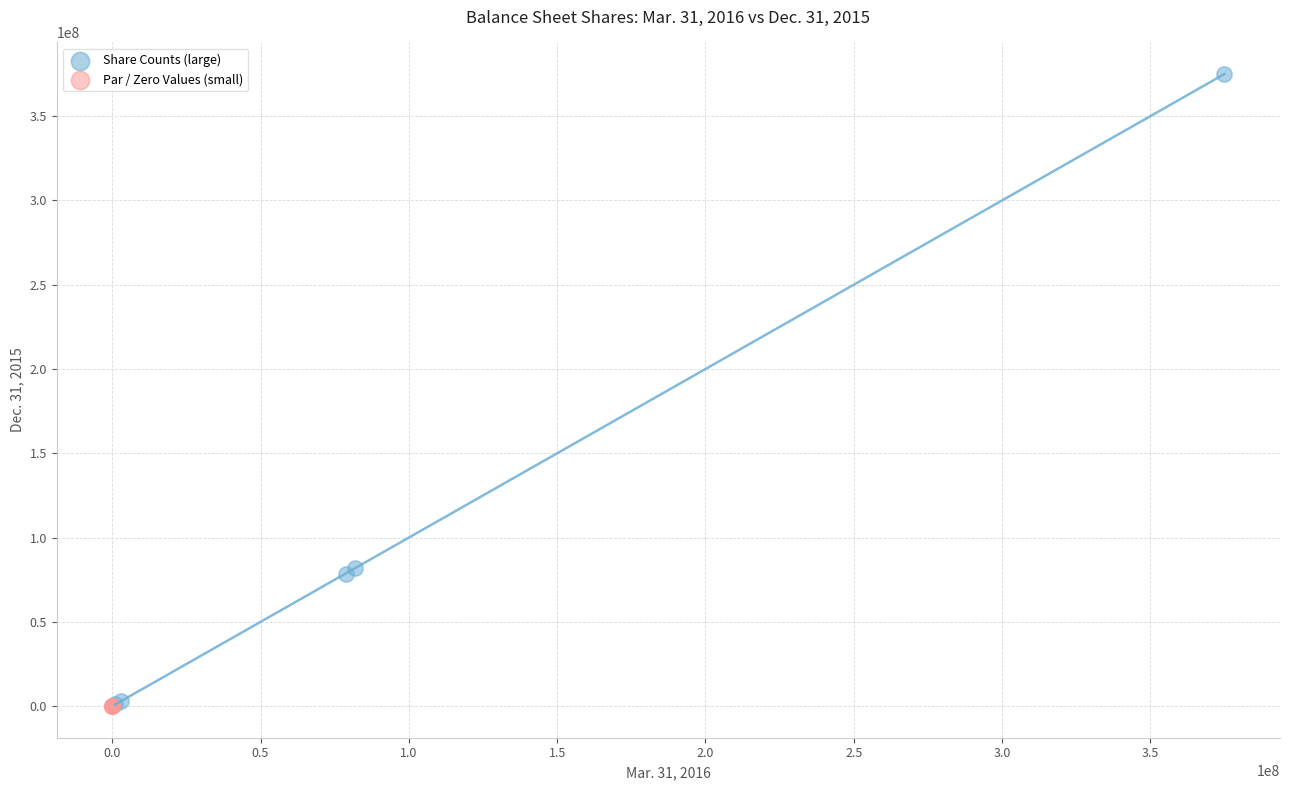

Which series contains the highest Y value?

Share Counts (large)